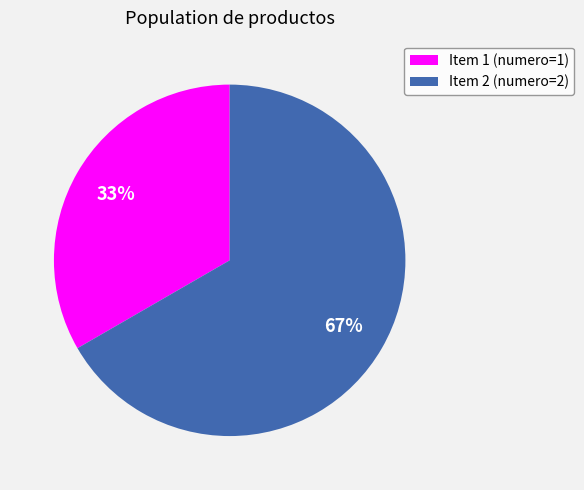

Which slice is the largest?

Item 2 (numero=2)